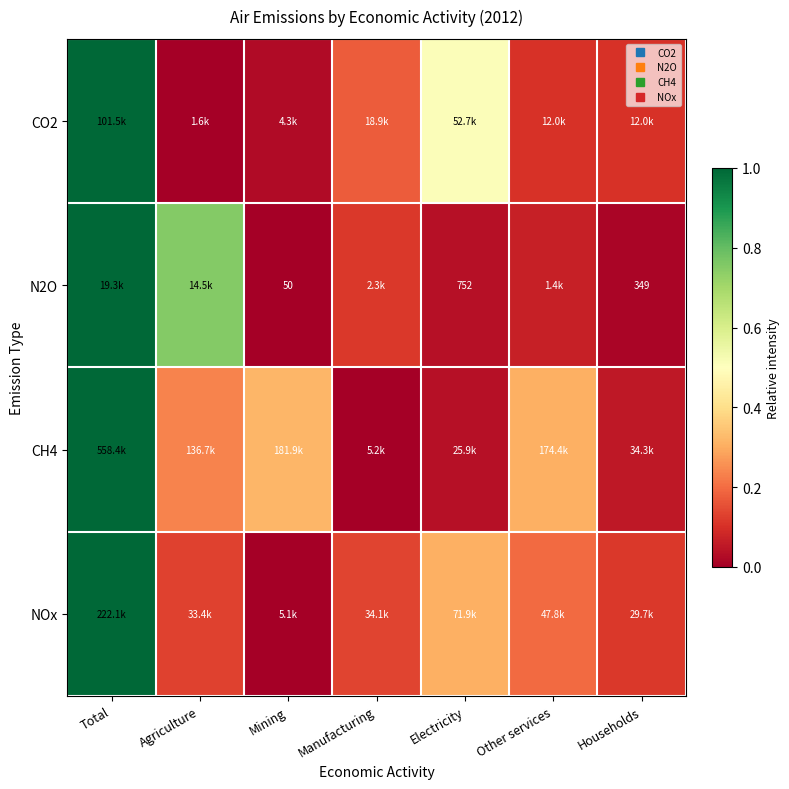

What is the difference between the highest and lowest values at Manufacturing?

0.2